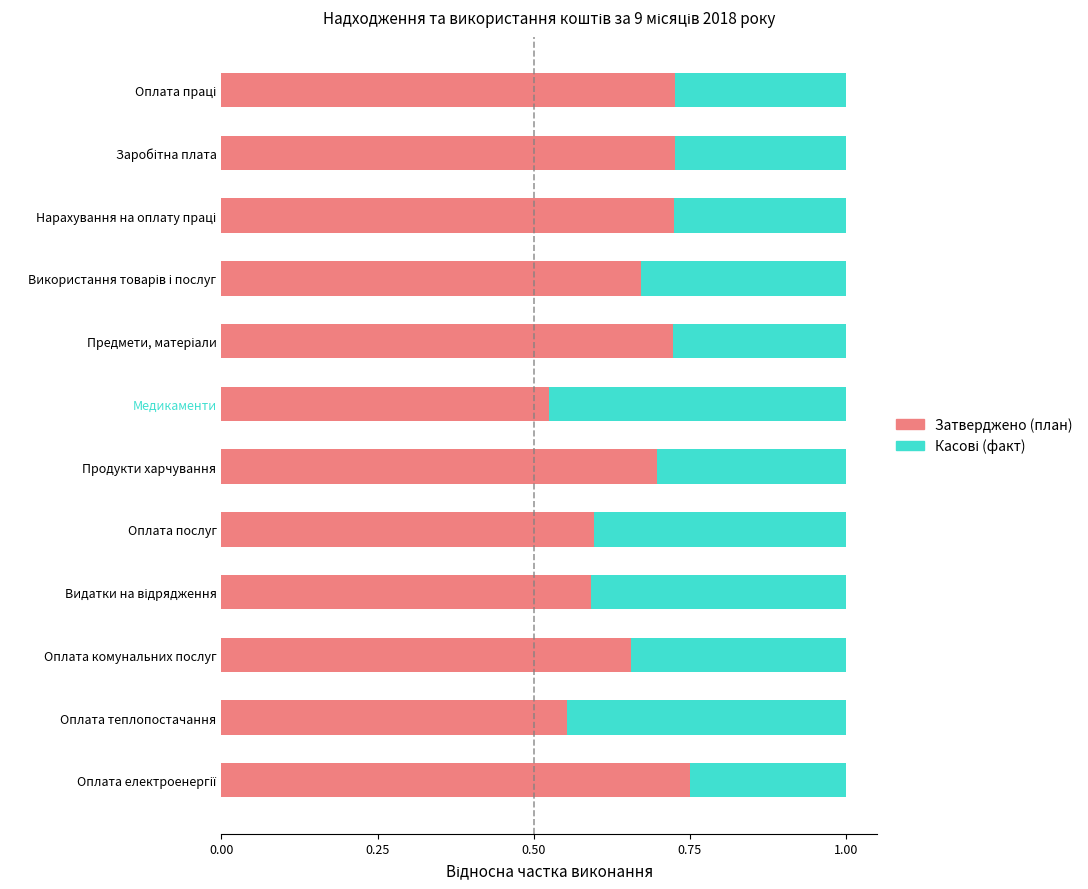

Is it true that Затверджено (план) equals 0.8 at Оплата теплопостачання?

False